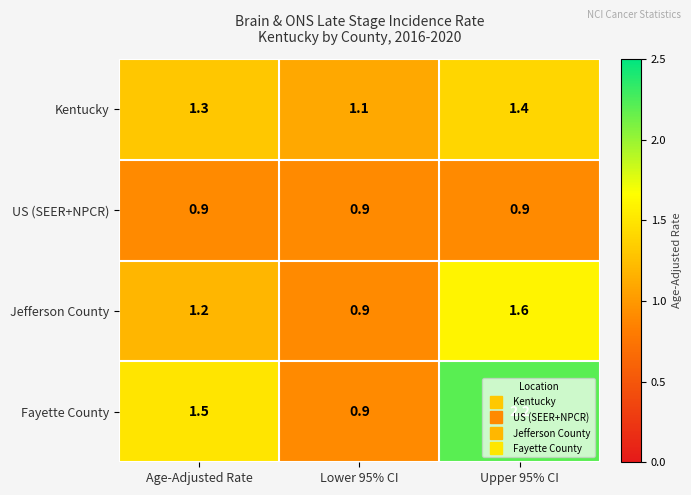

Is it true that Jefferson County equals 0.9 at Lower 95% CI?

True